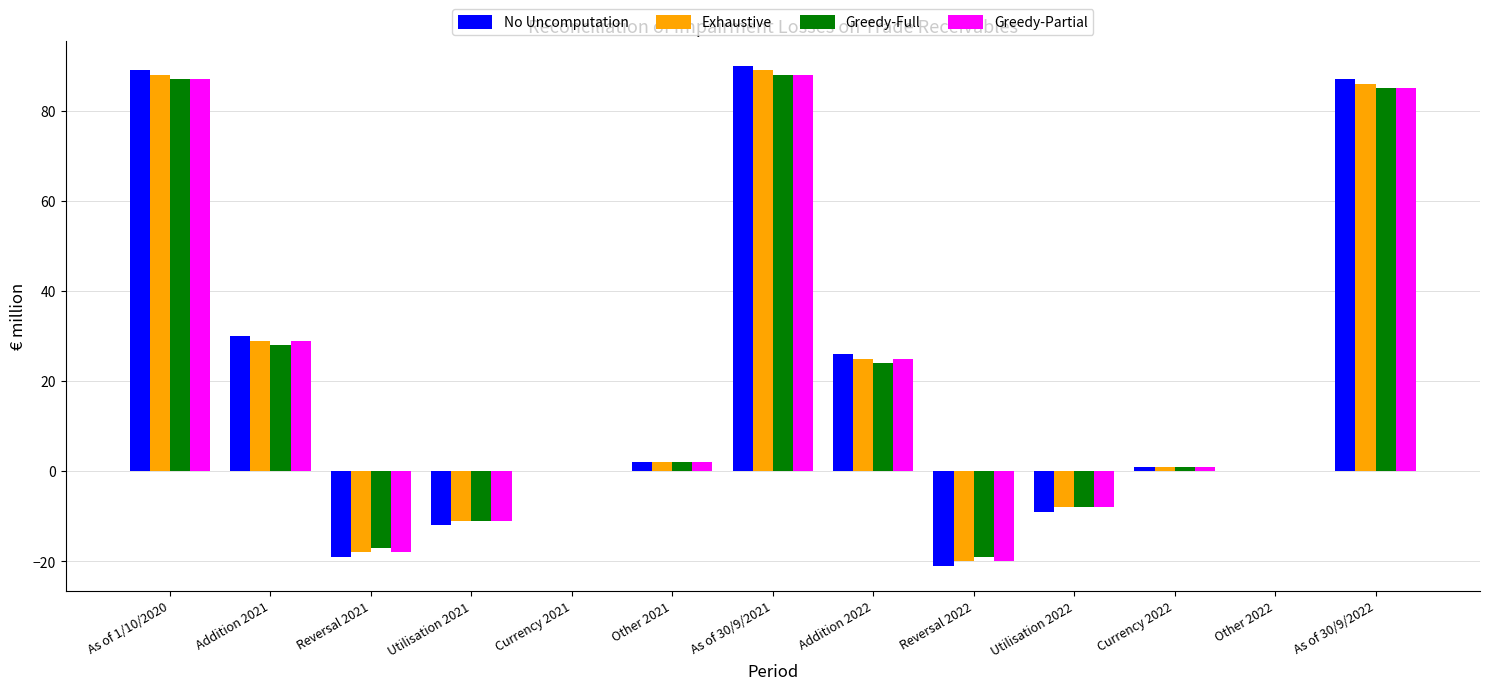

Between Addition 2022 and Currency 2022, which series saw the biggest shift?

No Uncomputation